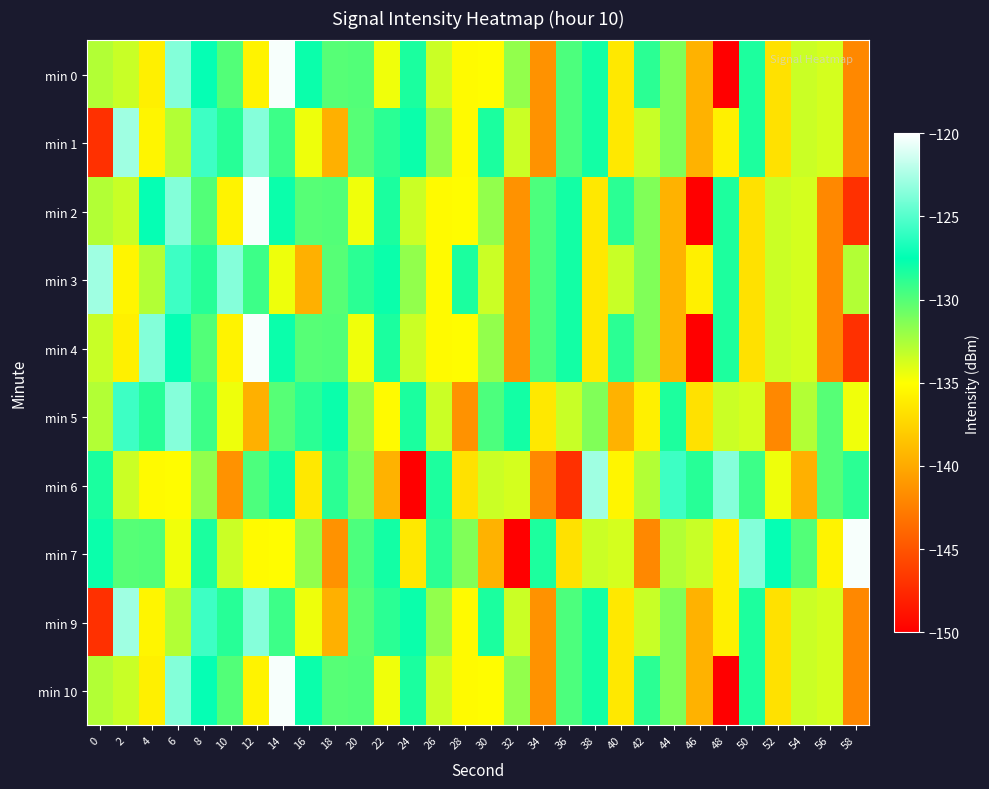

What is the smallest value displayed?

-149.9